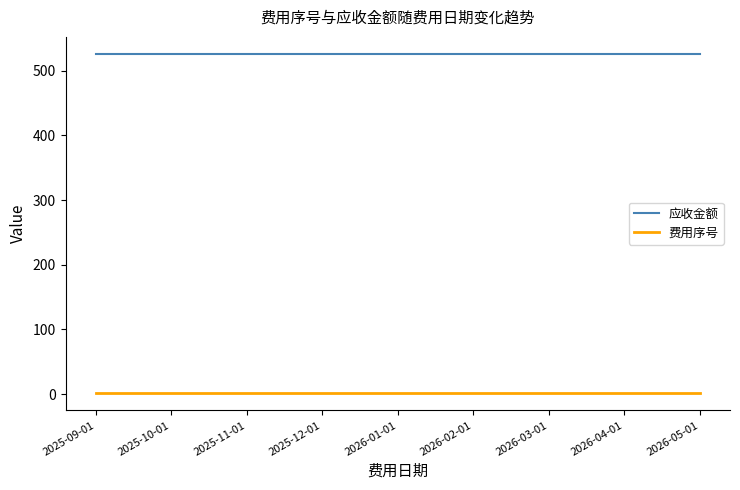

True or false: 应收金额 and 费用序号 intersect in this chart.

False